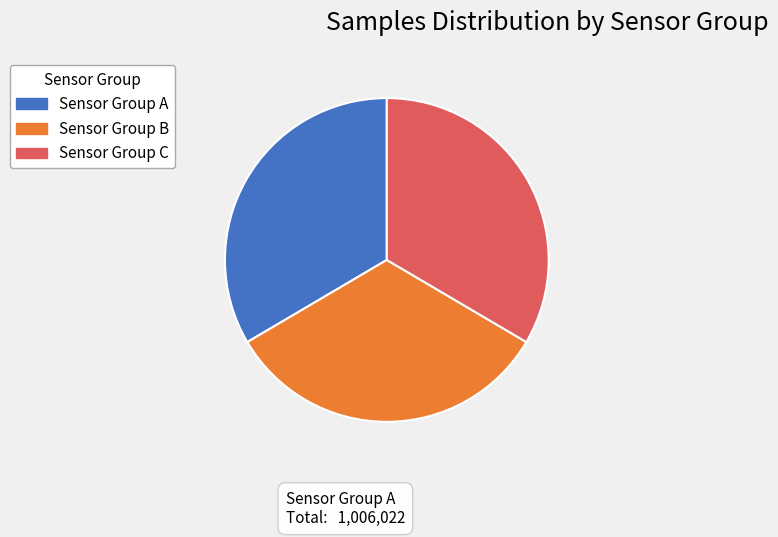

Is the sum of Sensor Group A and Sensor Group B greater than half?

Yes